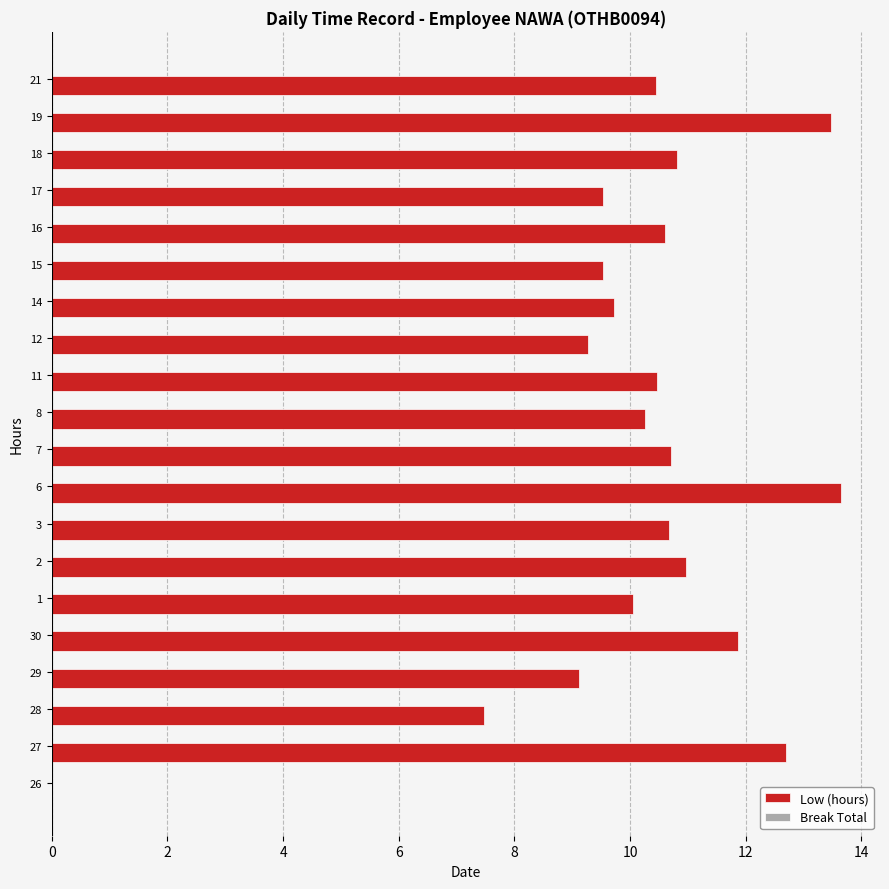

How many distinct data groups are displayed?

1